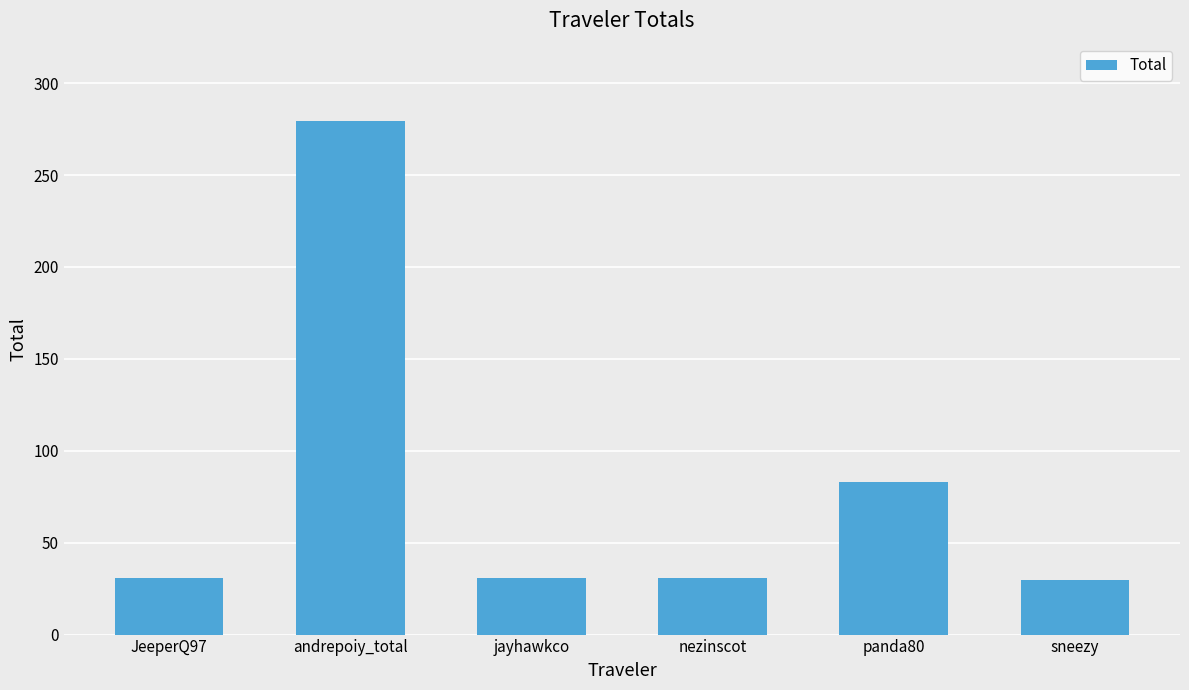

Is it true that the value at sneezy is 29.4?

True